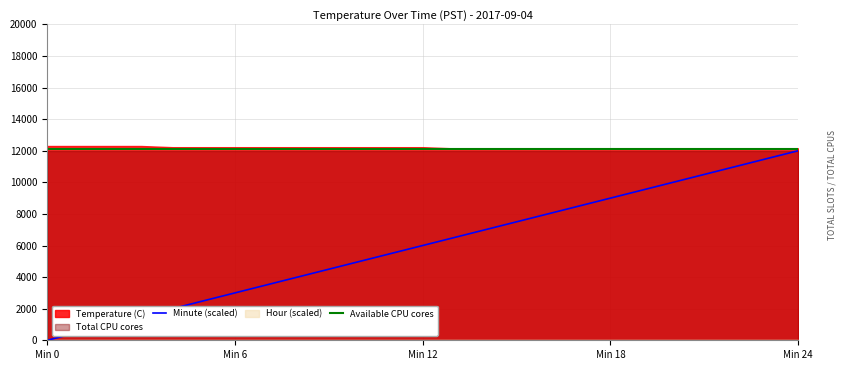

How many values in the Minute (scaled) series exceed 6000?

12